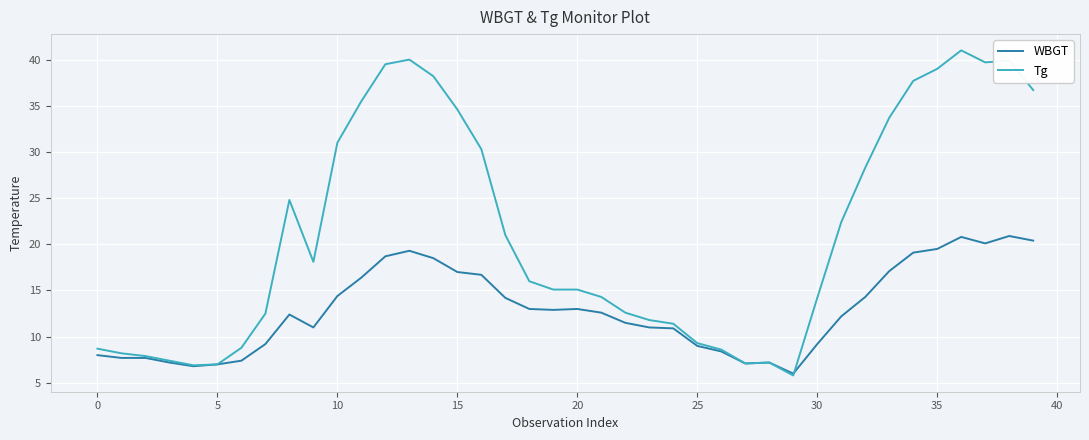

At how many categories does at least one series exceed 13?

24